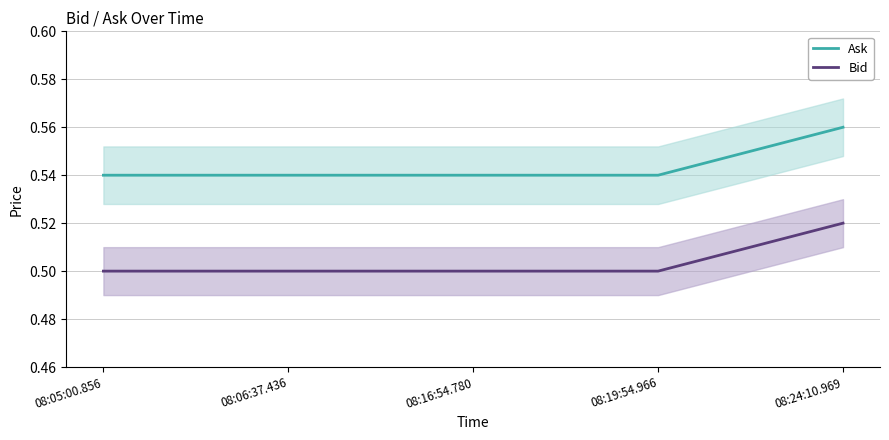

Which series changed the most between 08:06:37.436 and 08:16:54.780?

Ask